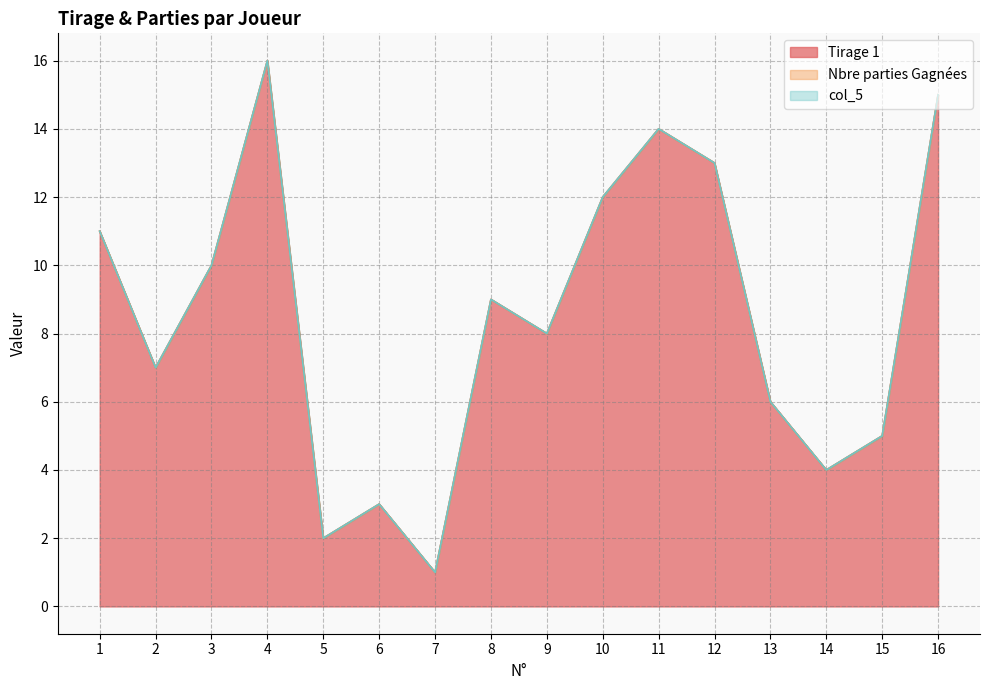

True or false: col_5 and Nbre parties Gagnées cross at least once.

False